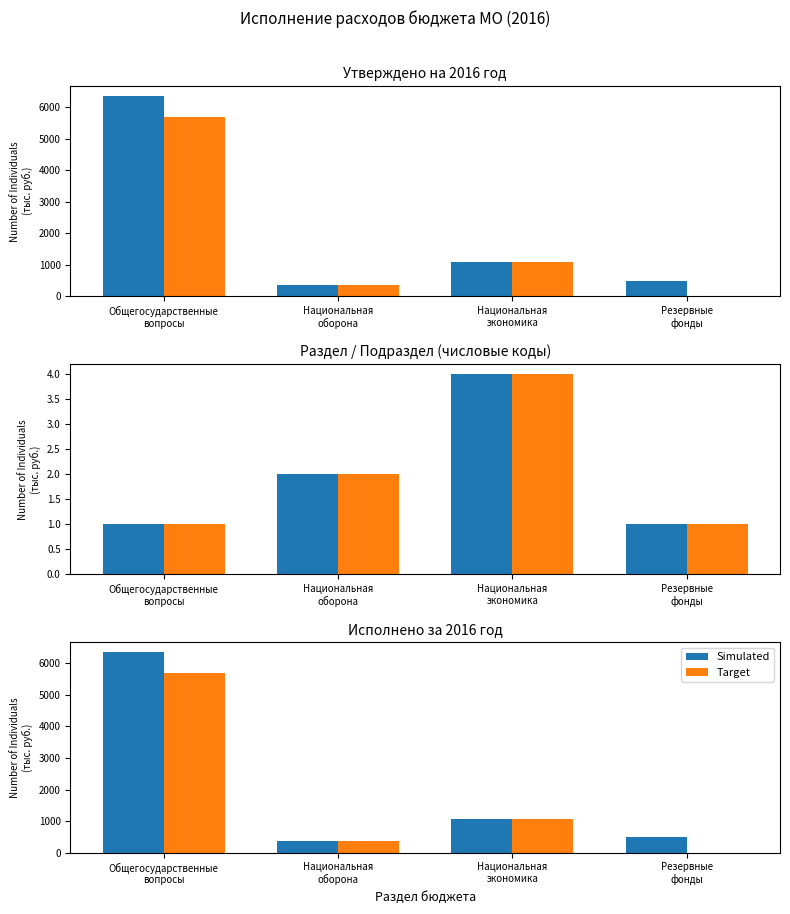

Are the bars grouped side by side (vs. stacked)?

Yes